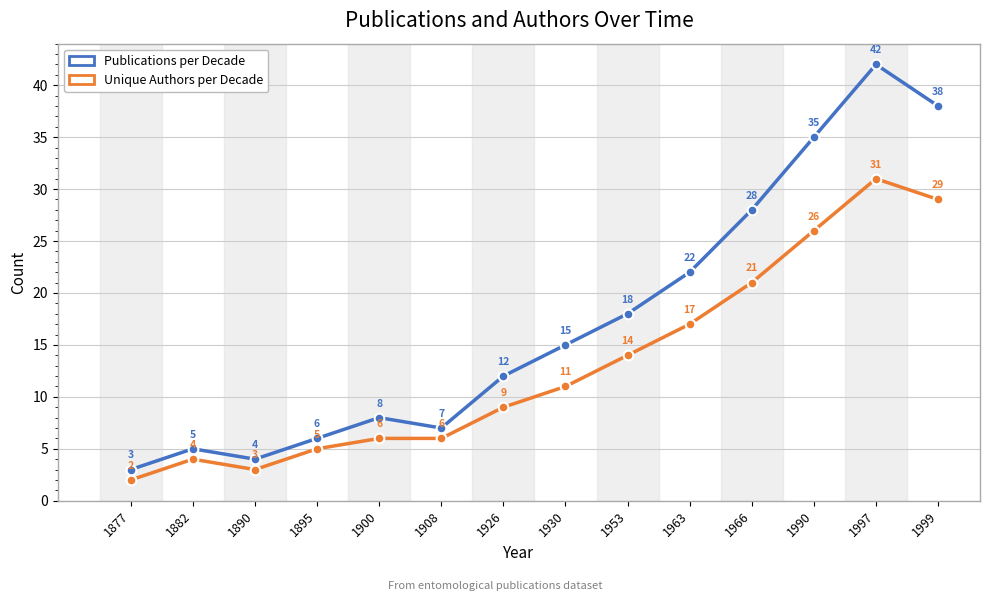

Read the Unique Authors per Decade value at 1908.

6